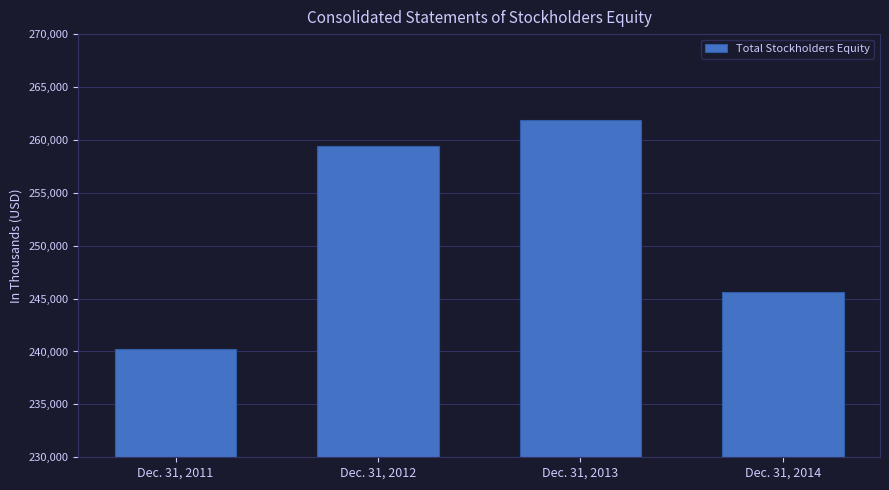

How many categories are shown in the chart?

4